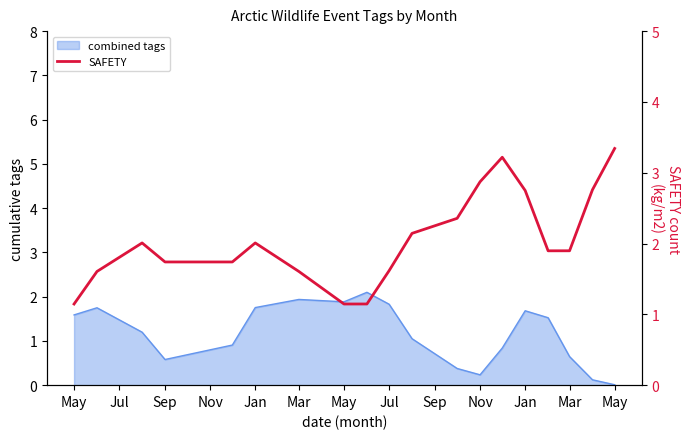

How many lines are shown in the chart?

1